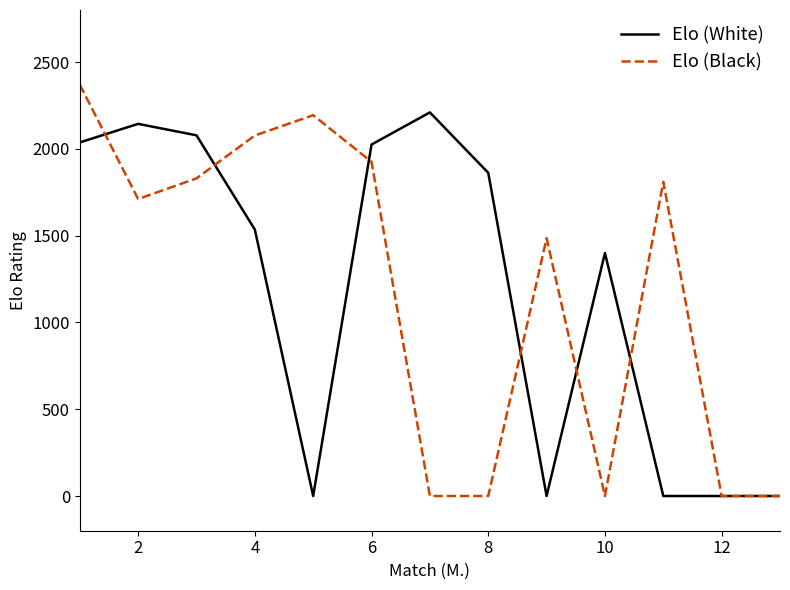

Which series has the largest range (max minus min)?

Elo (Black)